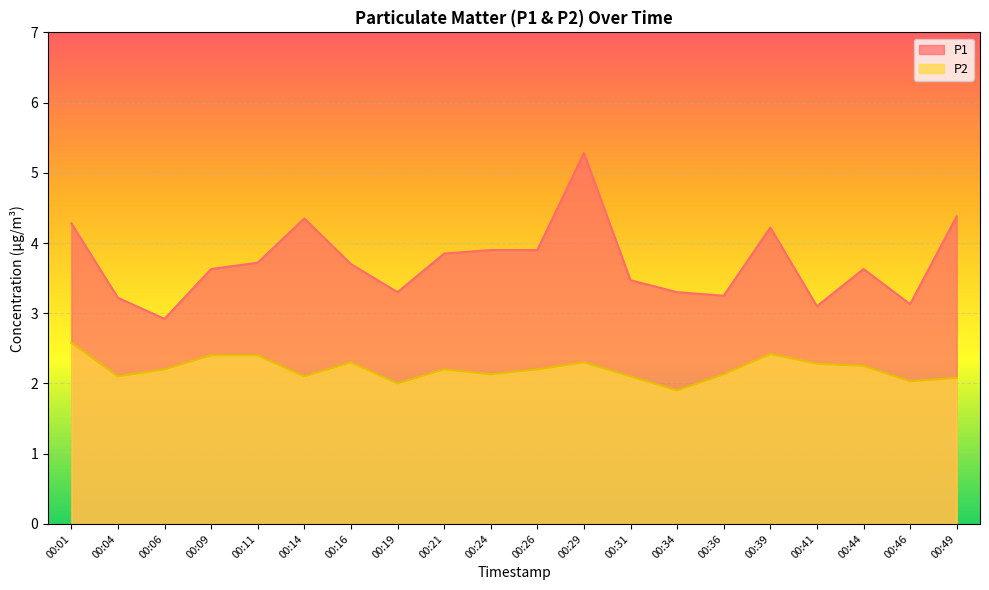

At which label does P1 first exceed 3?

00:01